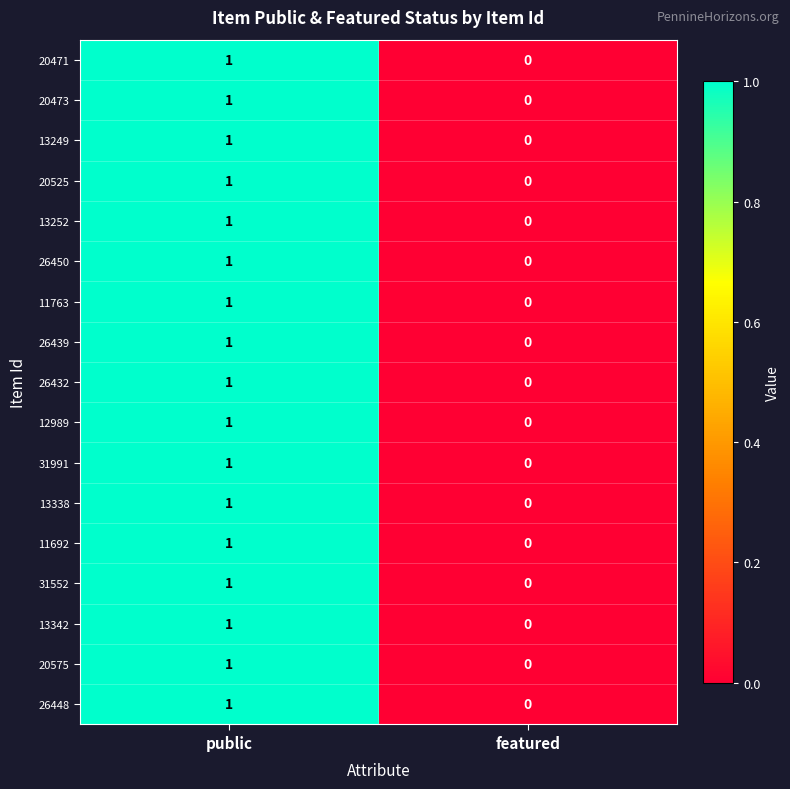

List the labels in order of 13249 value, largest first.

public, featured